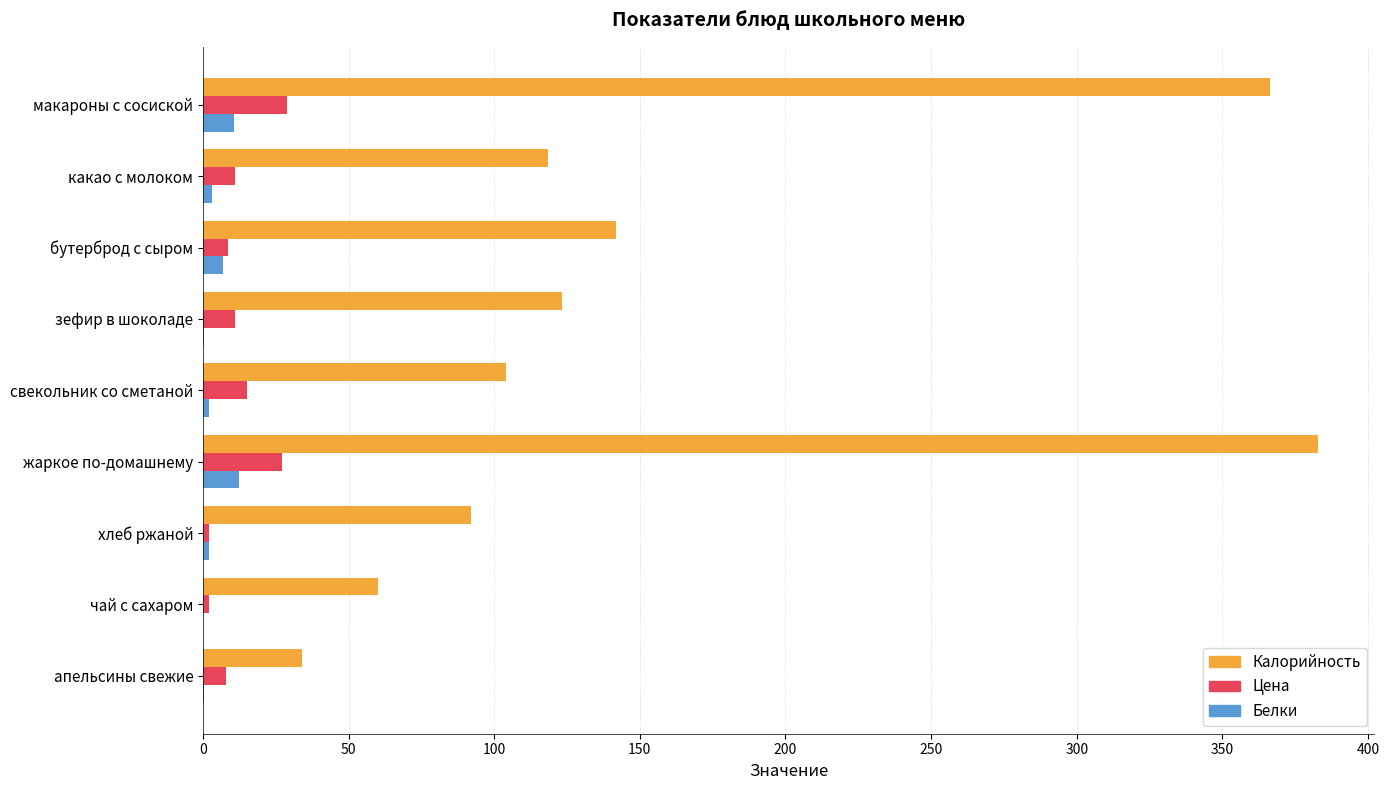

What is the sum of all Цена values?

113.4